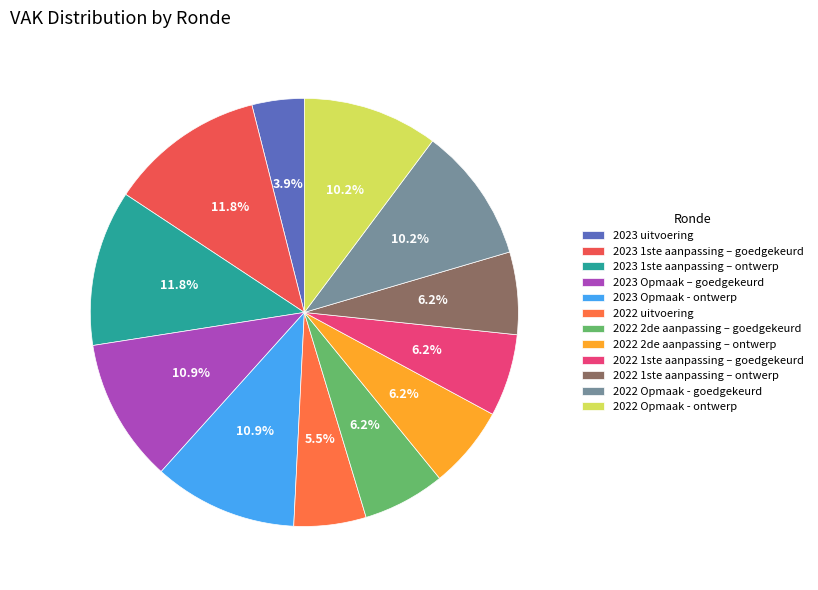

Which category has the biggest portion of the pie?

2023 1ste aanpassing – goedgekeurd